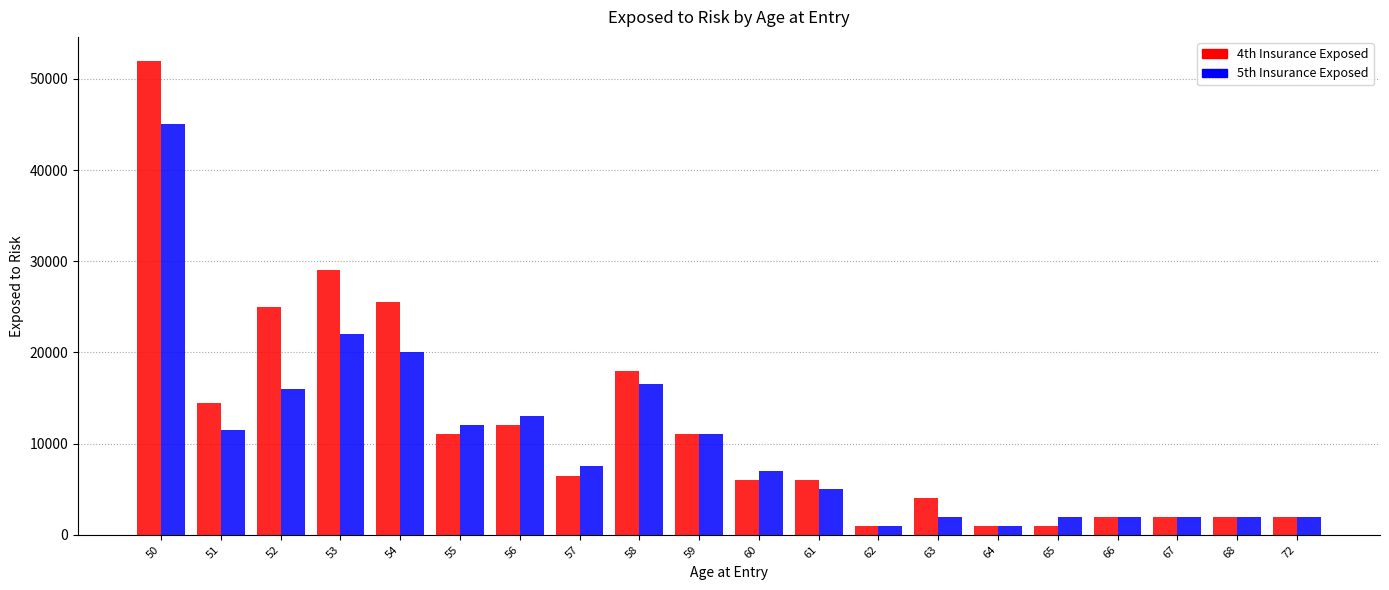

How many data points does each series have?

20